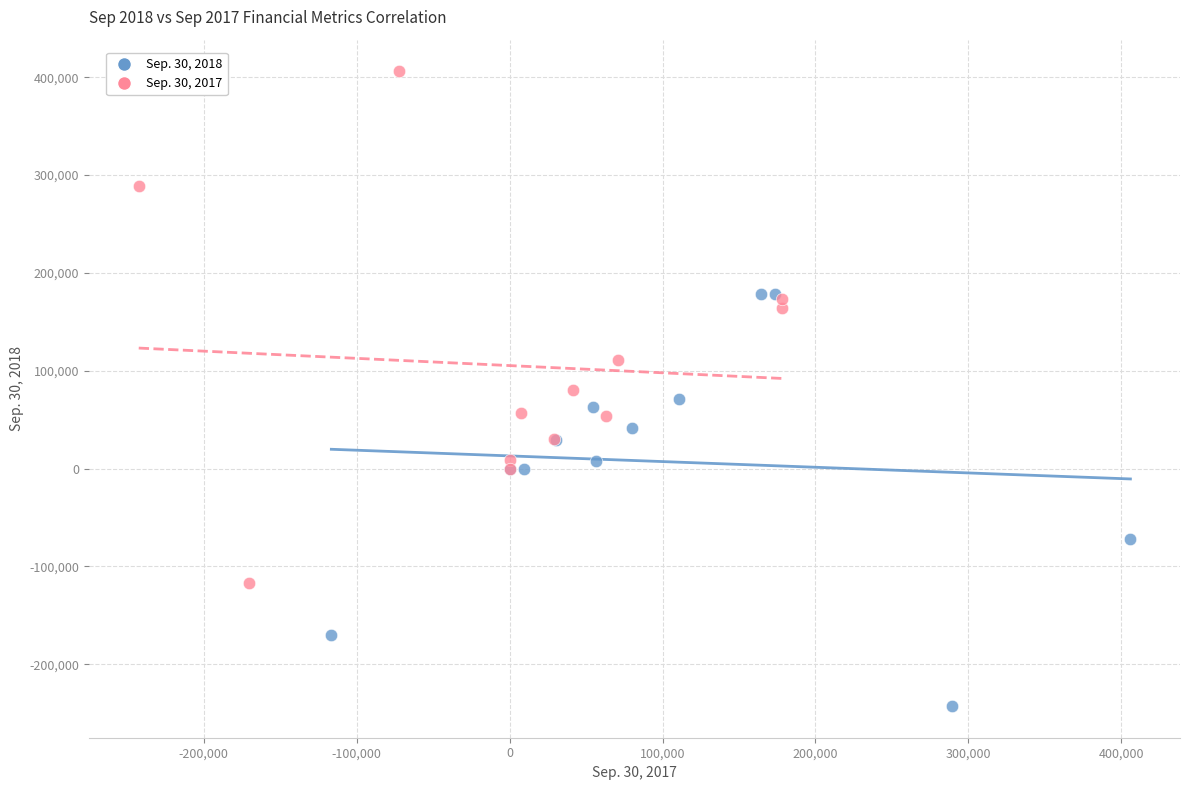

Which series contains the highest Y value?

Sep. 30, 2017